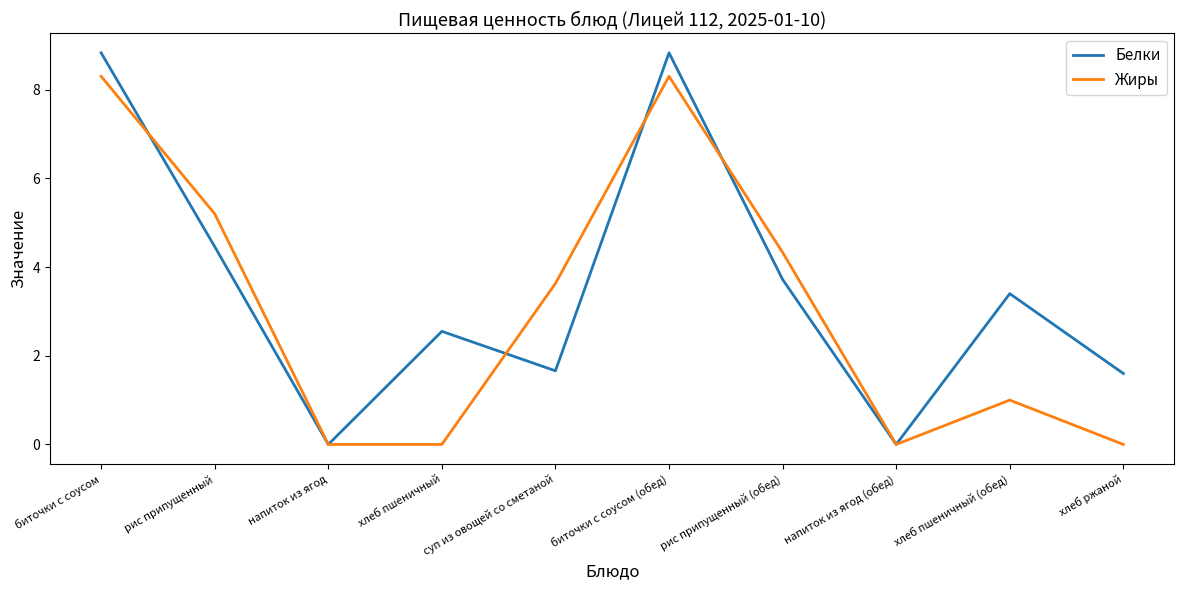

True or false: Жиры has more than 1 points higher than both neighbors.

True